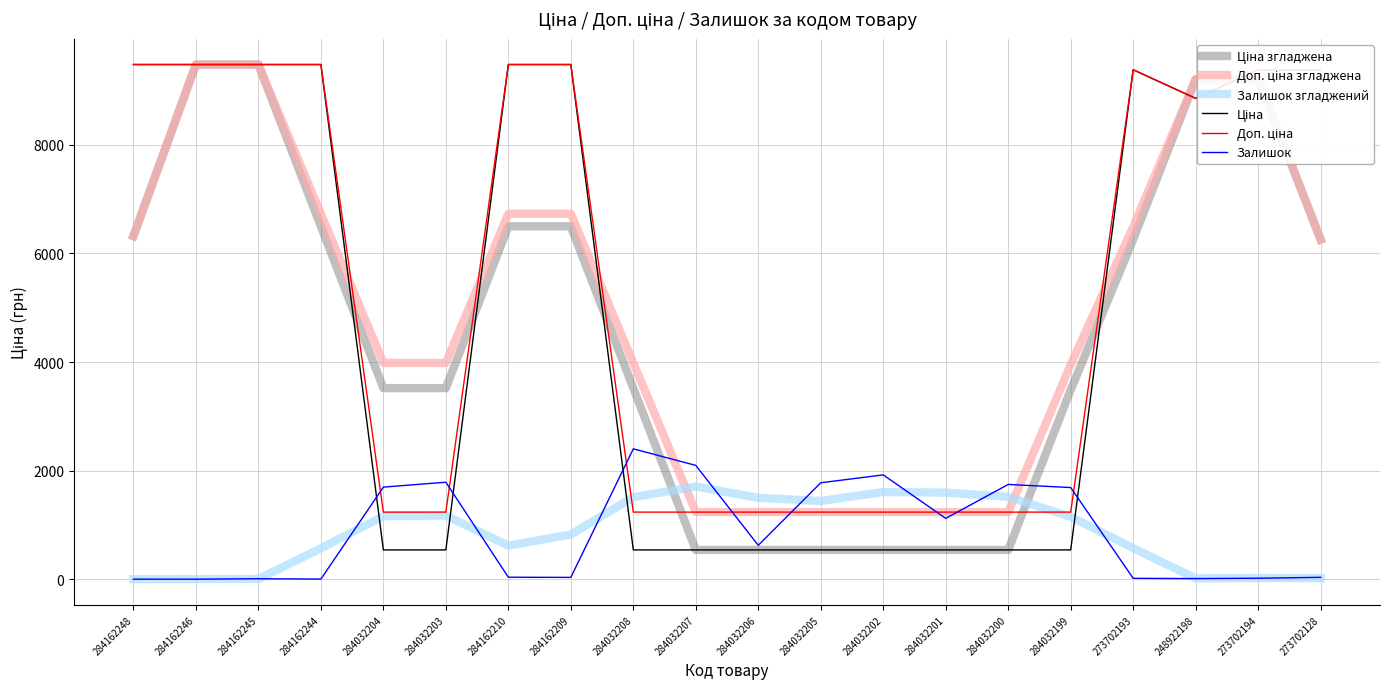

What is the difference between the highest and lowest values at 284032203?

3444.6